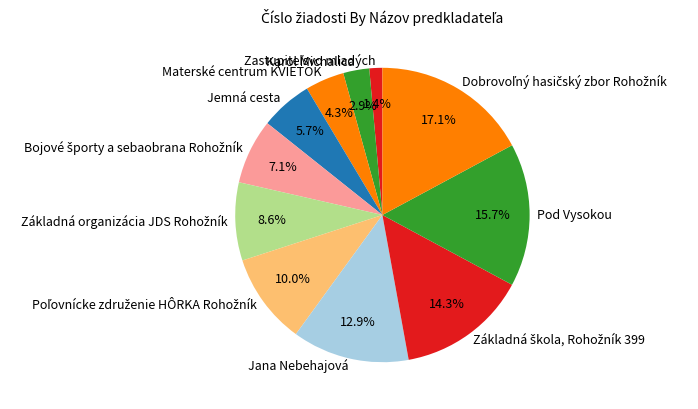

What percentage is NOT represented by Materské centrum KVIETOK?

95.7%